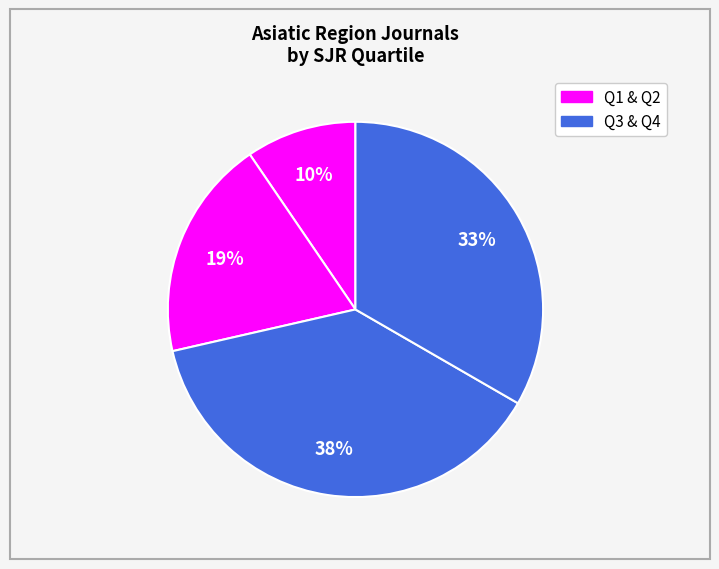

How many segments does this pie chart have?

4